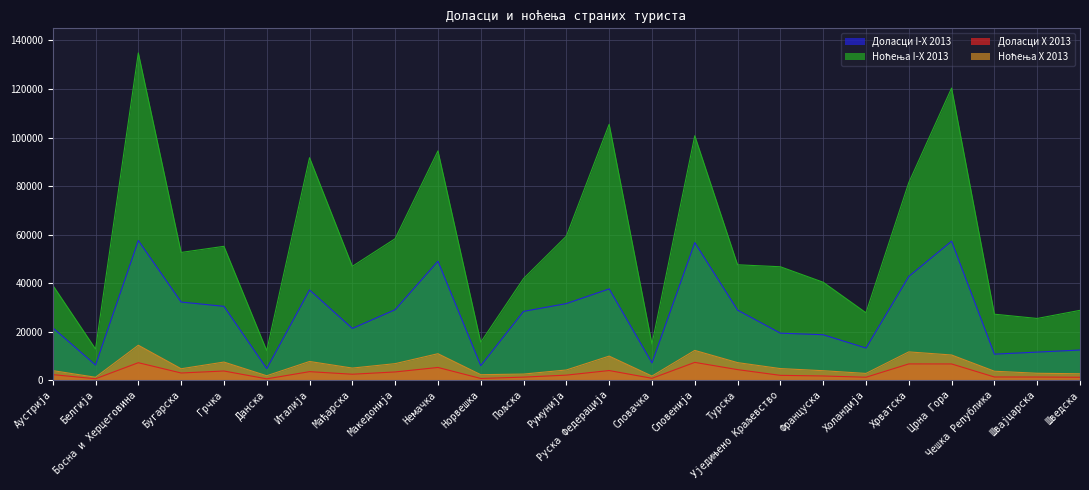

What is the greatest value displayed?

134863